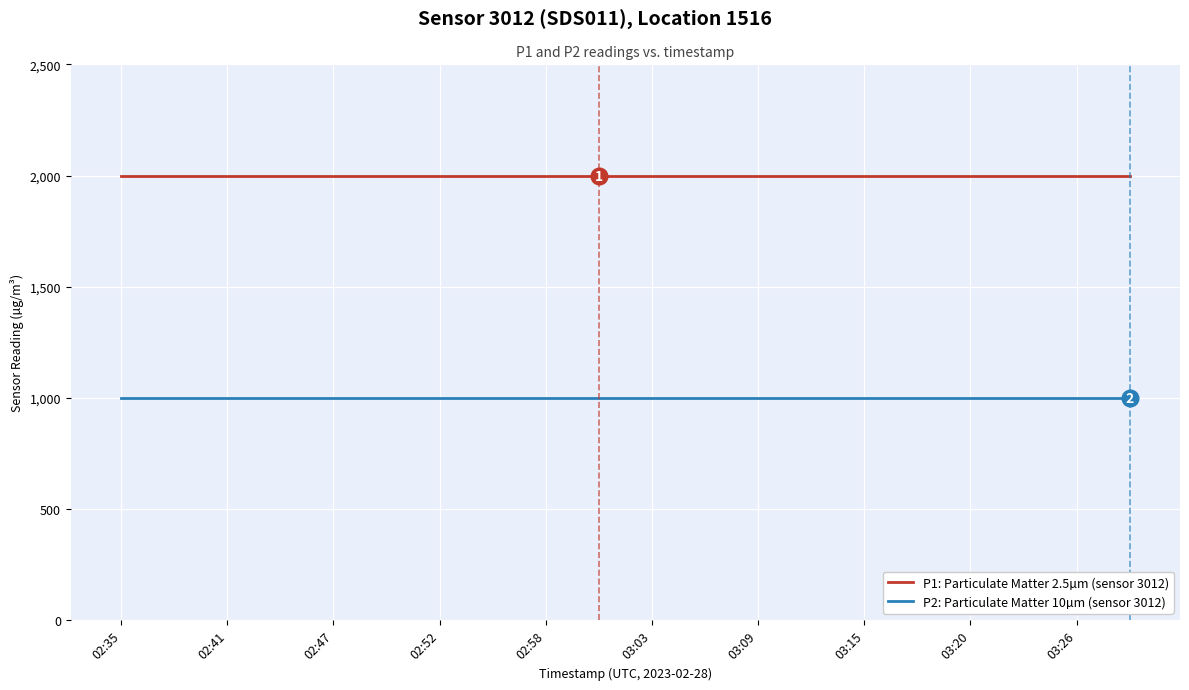

What is the minimum value shown in the chart?

999.9